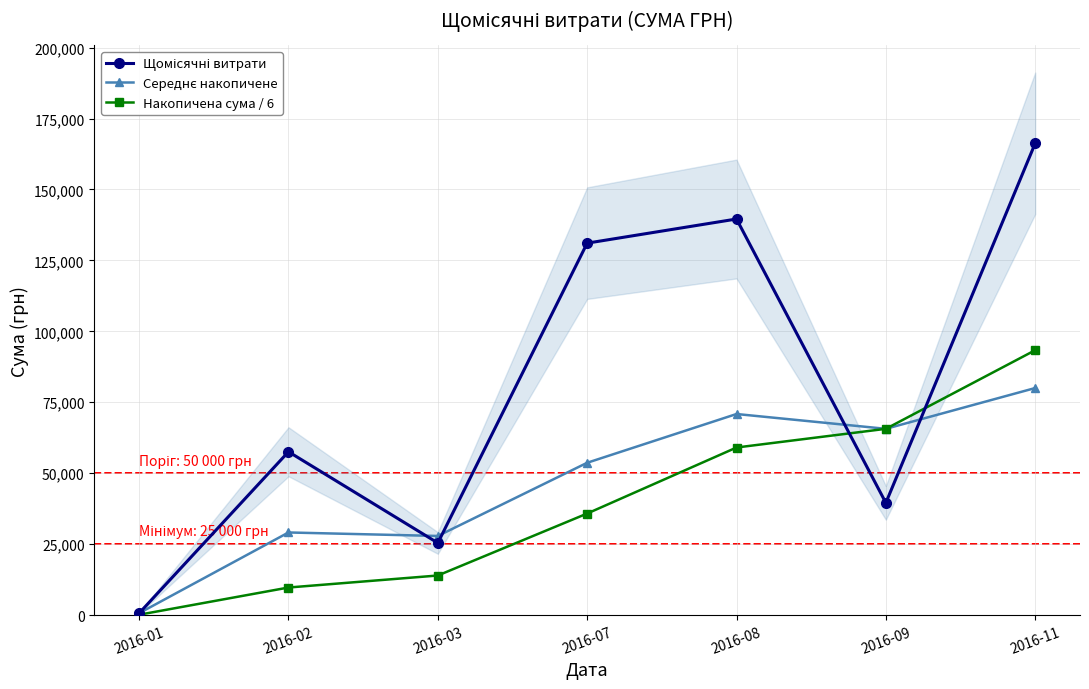

What is the difference between the highest and lowest values at 2016-01?

542.5